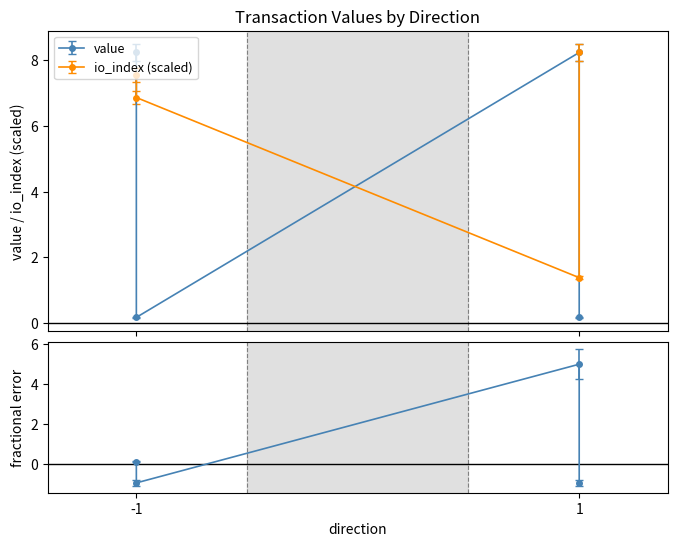

What is the sum of all value values?

16.3